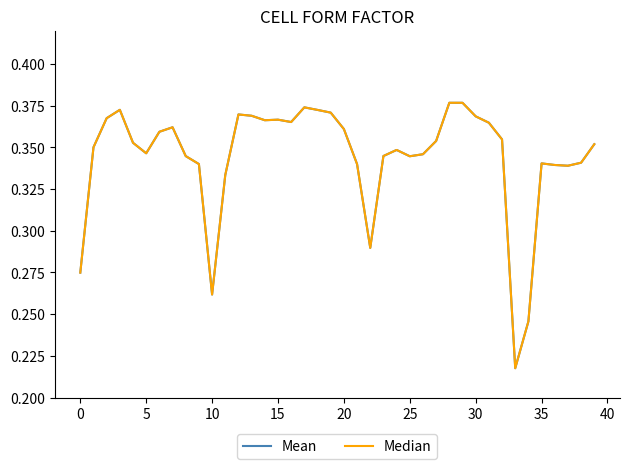

Does the chart display data point markers on the line(s)?

No